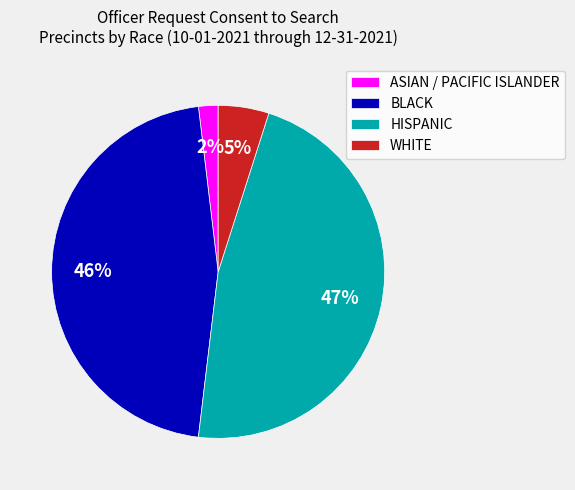

What is the largest slice in the pie chart?

HISPANIC